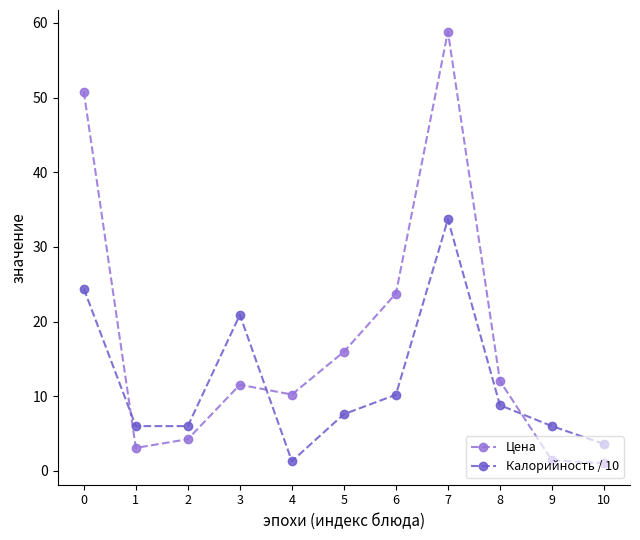

What are all the series names shown in the legend?

Цена, Калорийность / 10